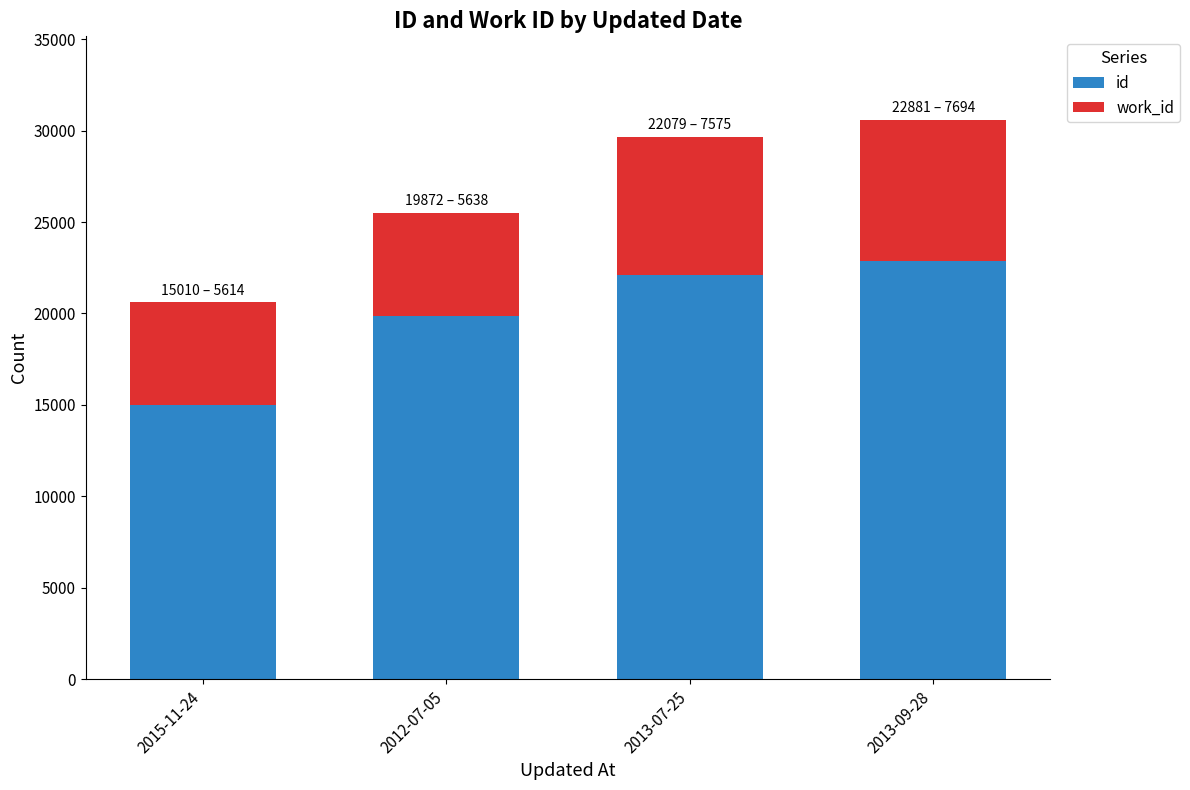

Reading left to right, transcribe the values for id.

15010	19872	22079	22881